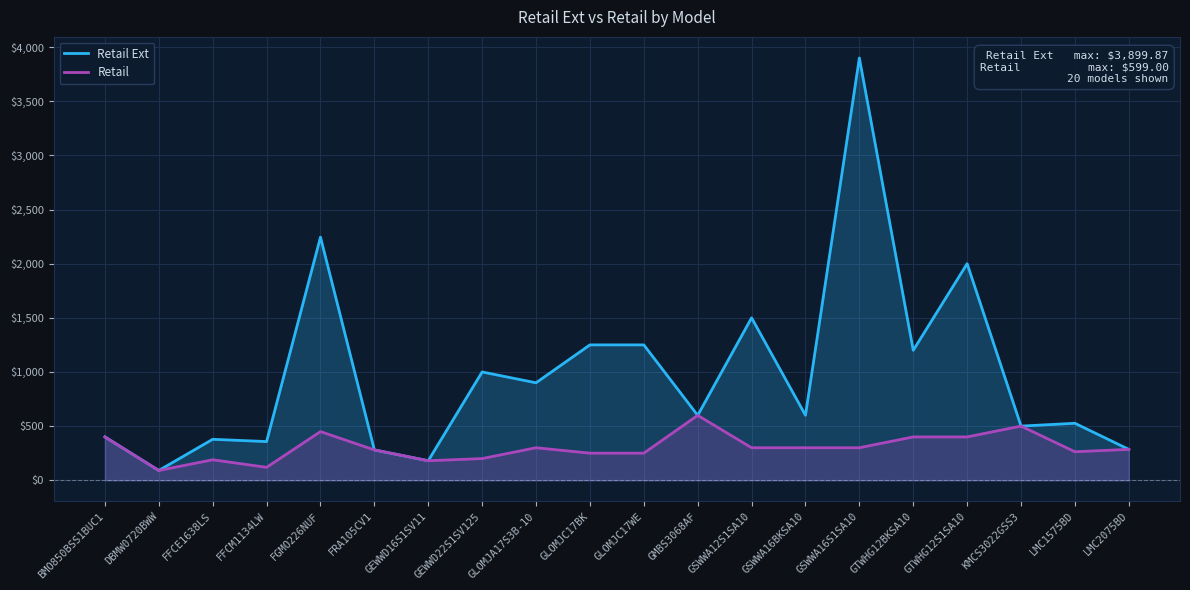

List the labels in order of Retail Ext value, smallest first.

DBMW0720BWW, GEWWD16S1SV11, FRA105CV1, LMC2075BD, FFCM1134LW, FFCE1638LS, BMO850BSS1BUC1, KMCS3022GSS3, LMC1575BD, GMBS3068AF, GSWWA16BKSA10, GLOMJA17S3B-10, GEWWD22S1SV125, GTWHG12BKSA10, GLOMJC17BK, GLOMJC17WE, GSWWA12S1SA10, GTWHG12S1SA10, FGMO226NUF, GSWWA16S1SA10